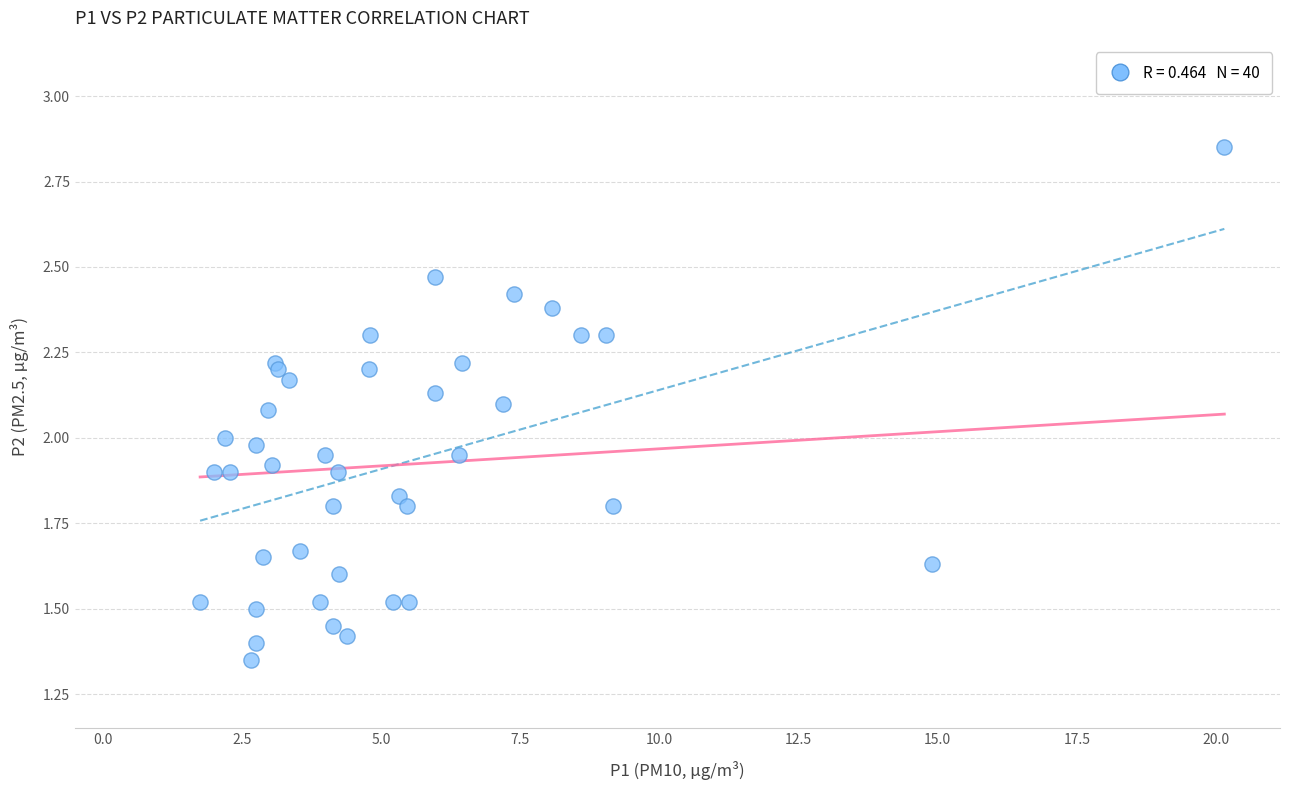

What is the range of X values (max minus min)?

18.4